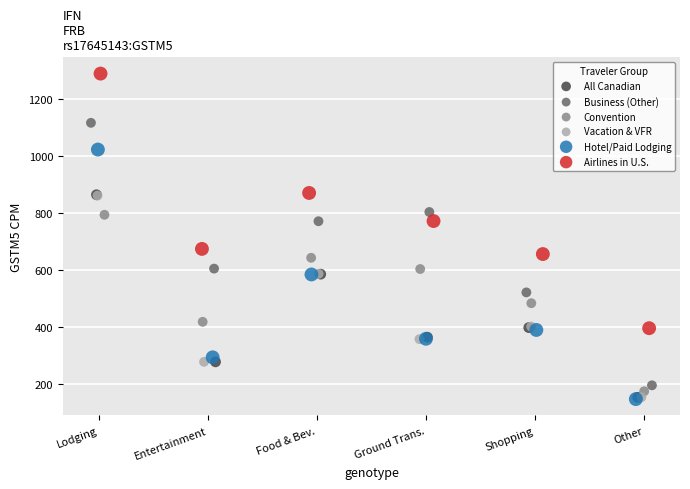

Which series has the widest spread of Y values?

Business (Other)